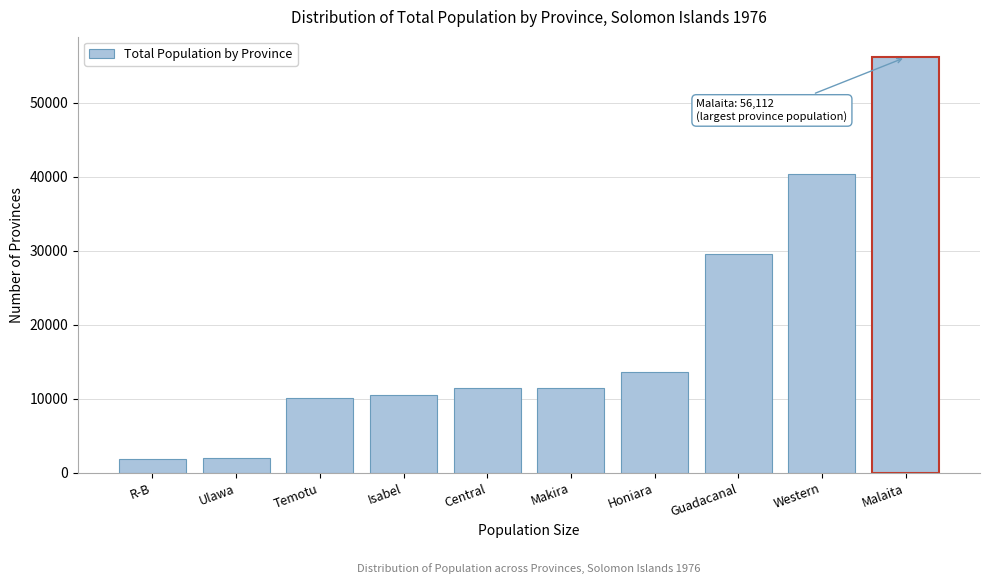

What is the label of the 7th bar from the left?

Honiara